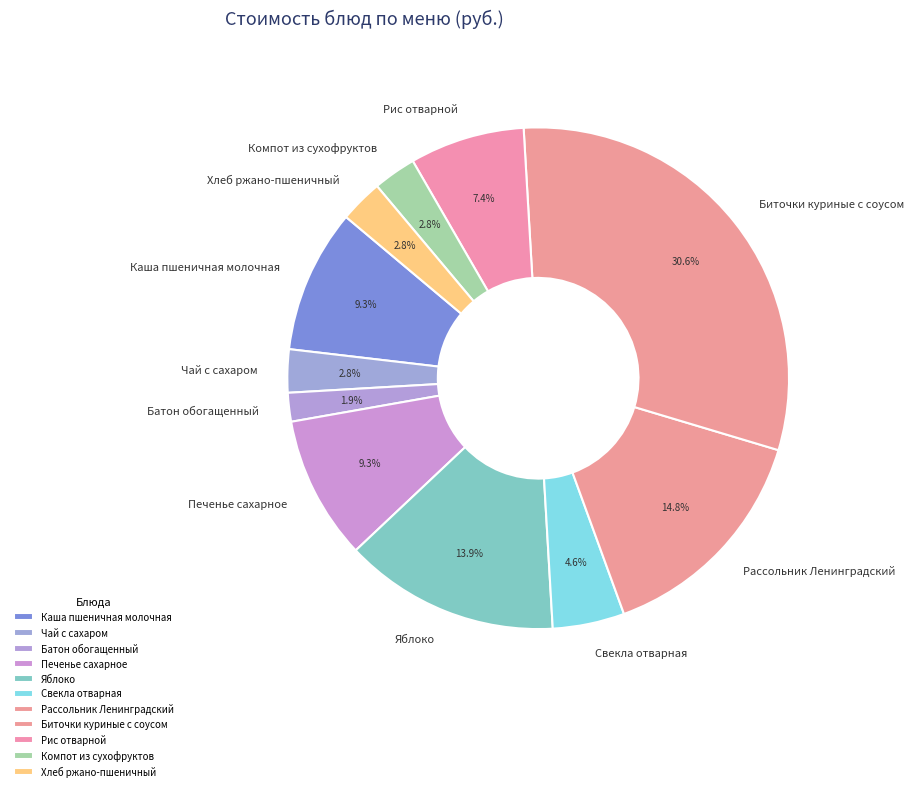

How many segments does this pie chart have?

11